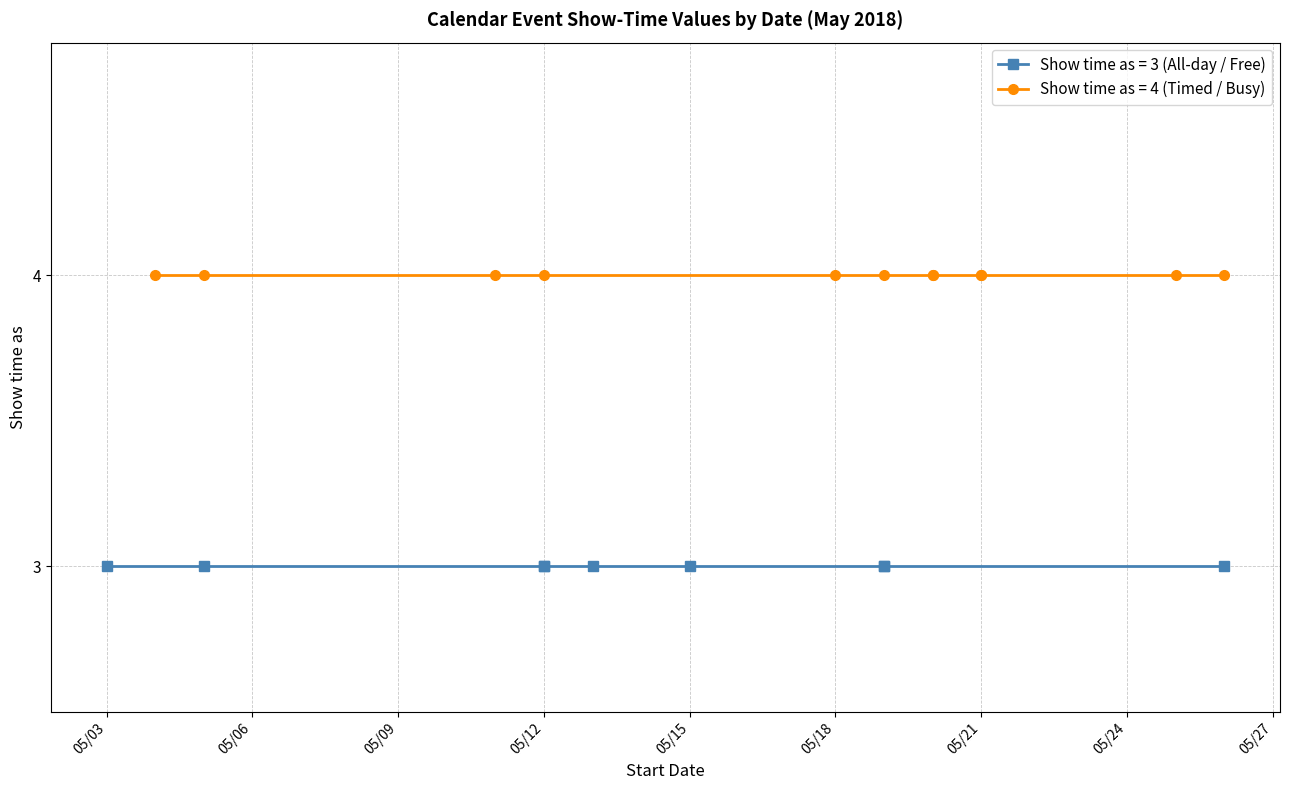

True or false: All-day Events (show_time=3) and Timed Events (show_time=4) cross at least once.

False